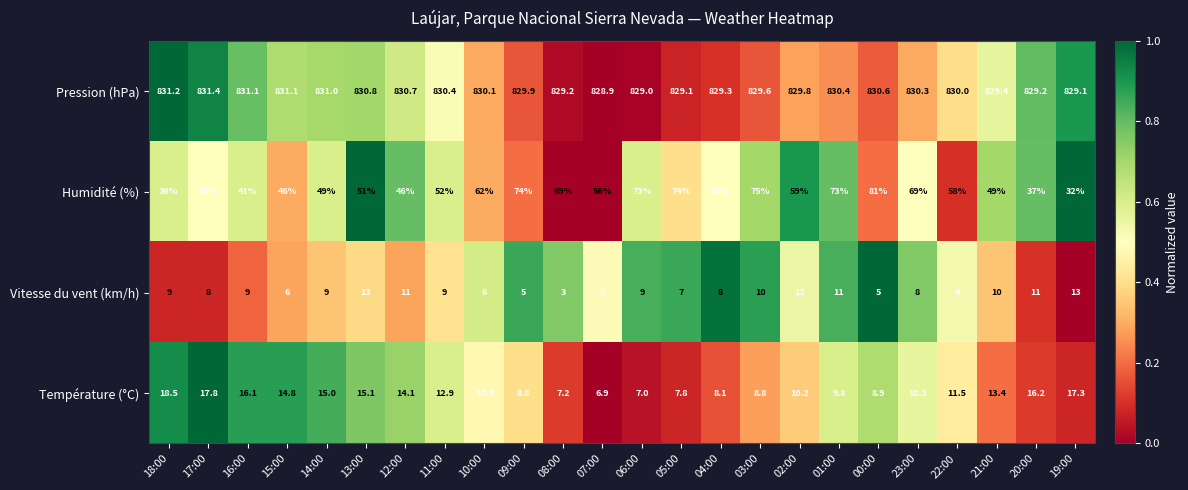

Which series has the largest total across all categories?

Pression (hPa)